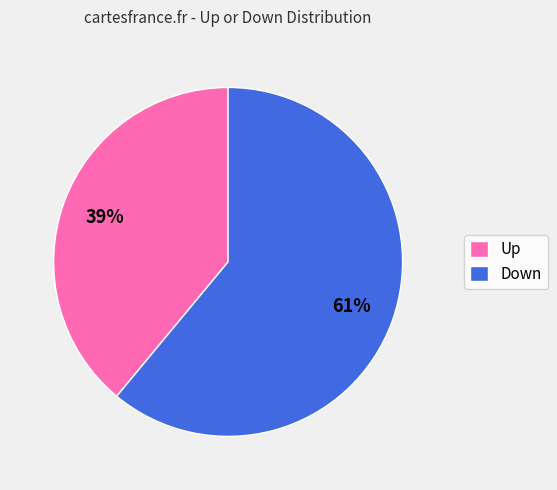

Which category has the biggest portion of the pie?

Down